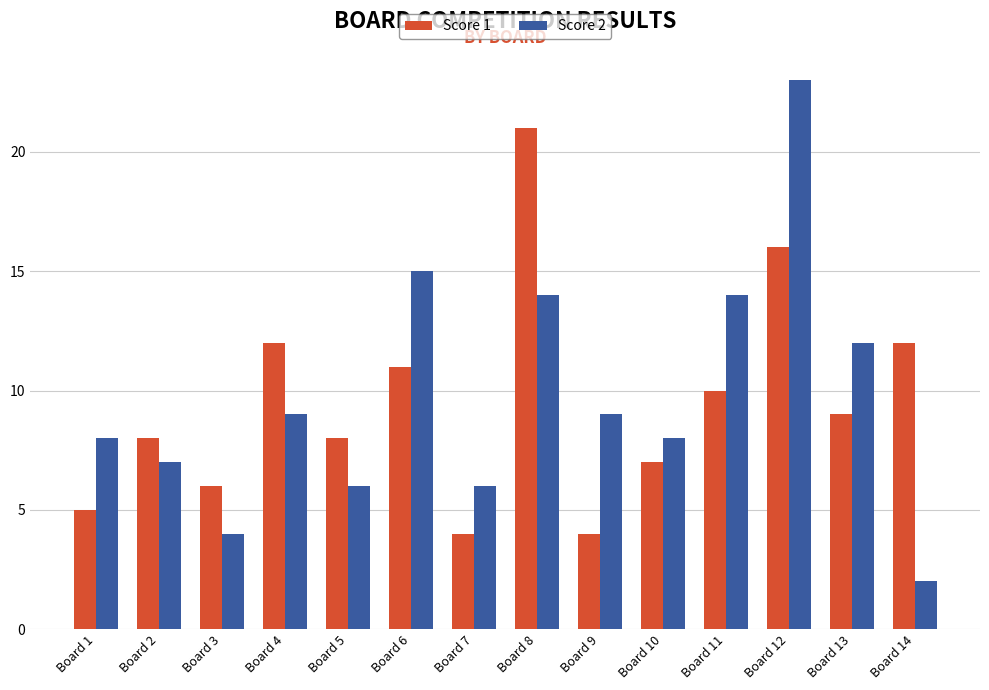

Rank the series by their maximum value, from highest to lowest.

Score 2, Score 1